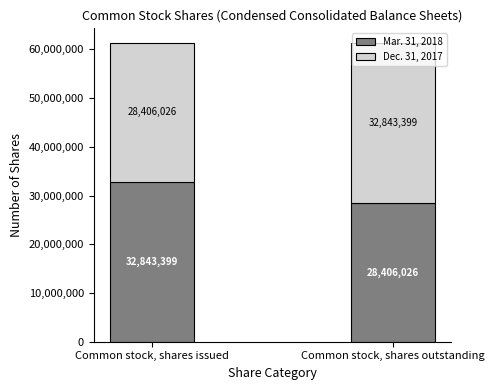

What is the total value across all series at Common stock, shares issued?

61249425